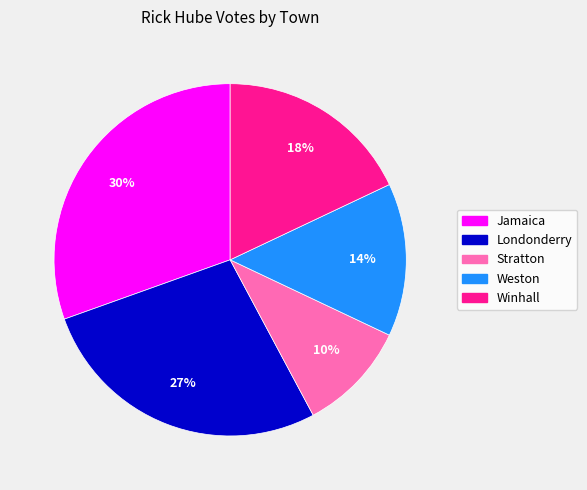

Does Jamaica represent more than half of the total?

No